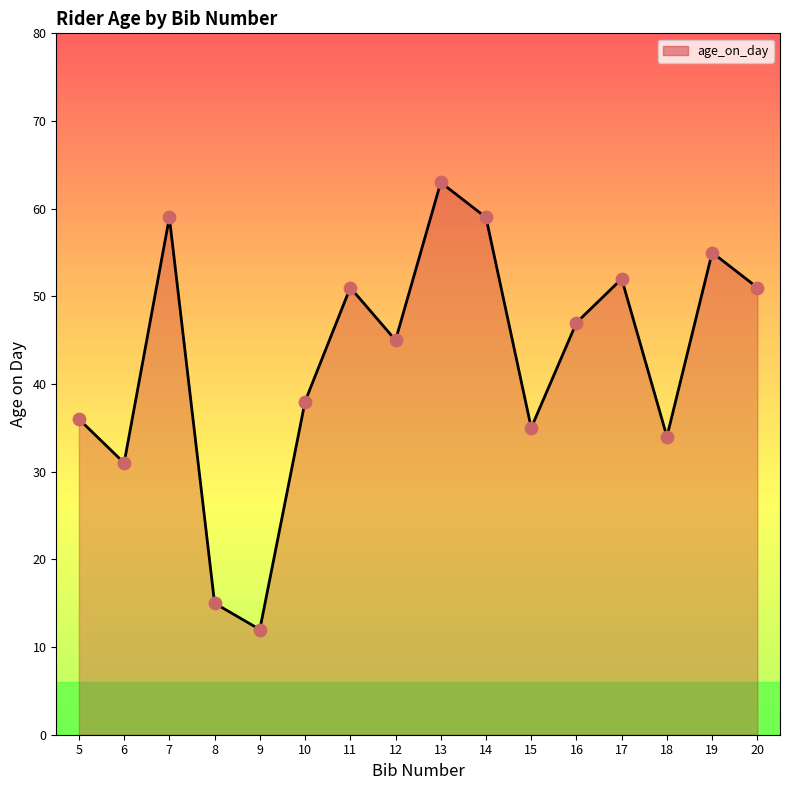

Approximately how many times larger is the value at 6 compared to 18?

0.9